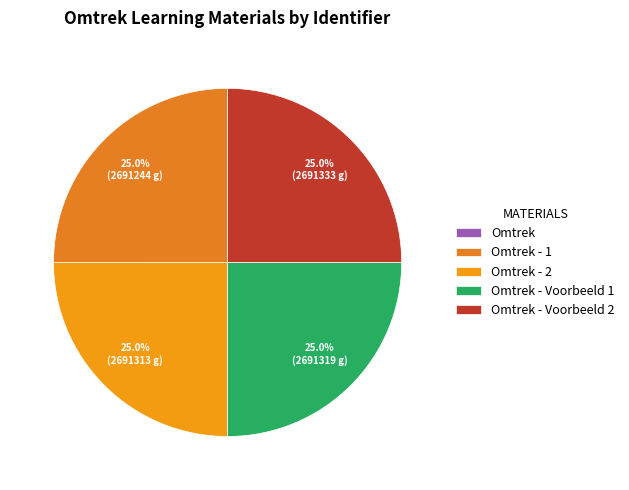

To the nearest percent, what is the difference between the Omtrek - 1 and Omtrek slice percentages?

25%